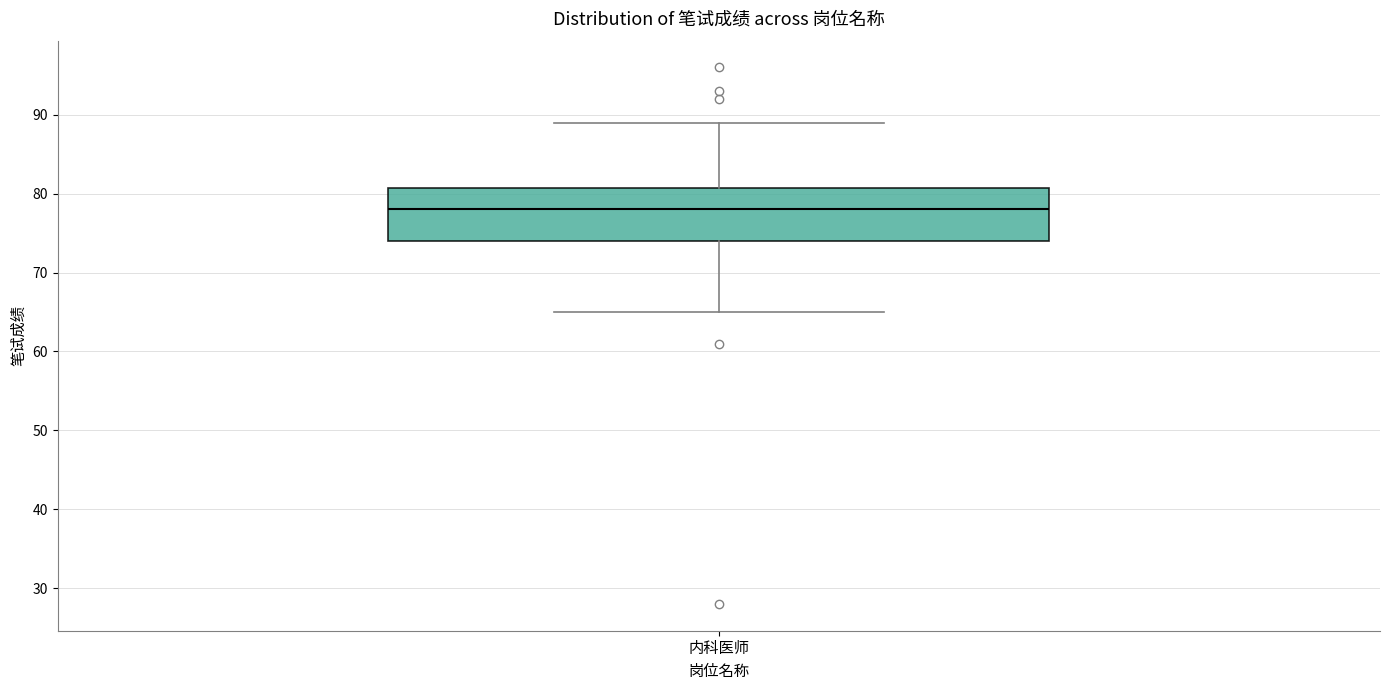

Transcribe this box plot: give where the median line is, the range the box spans, and where the two whiskers end, as read against the y-axis. The values are not printed on the chart, so give them approximately, as read against the axis.

median 78, box 74 to 81, whiskers 65 to 89